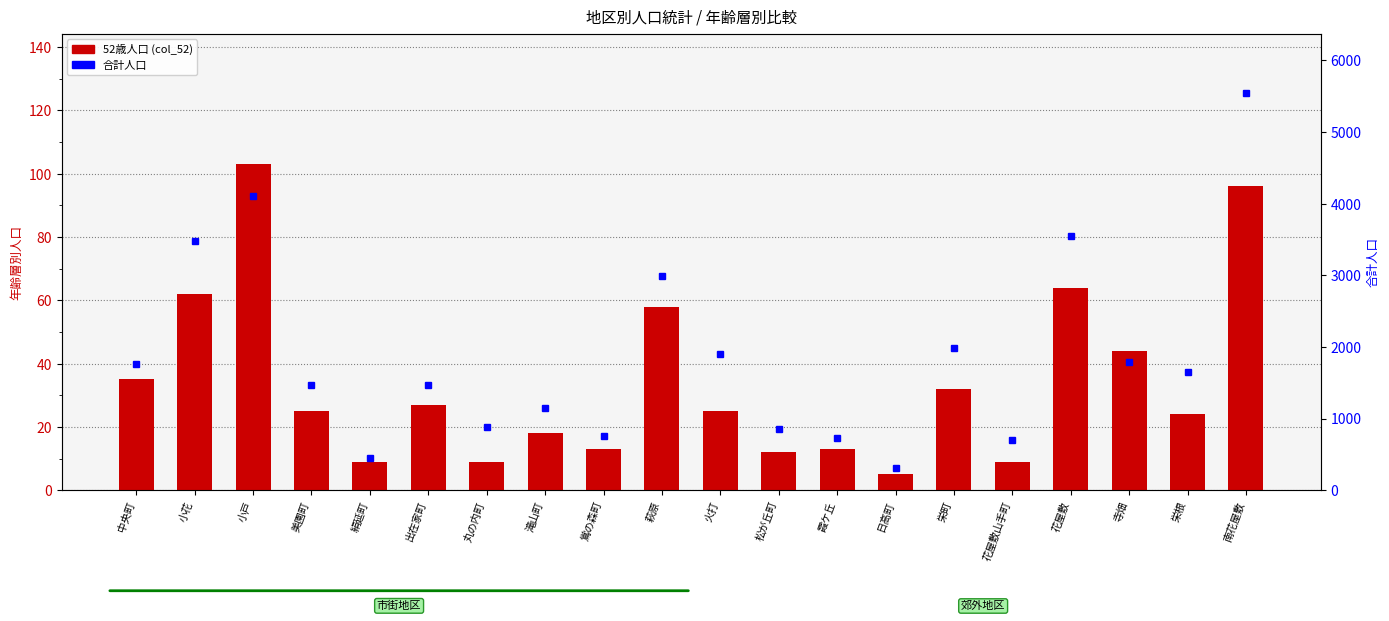

List the labels in order of 合計人口 value, largest first.

南花屋敷, 小戸, 花屋敷, 小花, 萩原, 栄町, 火打, 寺畑, 中央町, 栄根, 出在家町, 美園町, 滝山町, 丸の内町, 松が丘町, 鴬の森町, 霞ケ丘, 花屋敷山手町, 絹延町, 日高町